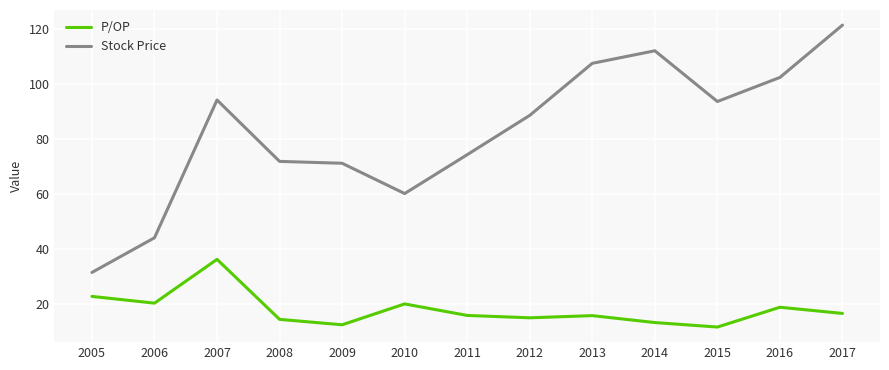

Which category has the highest value in the P/OP series?

2007